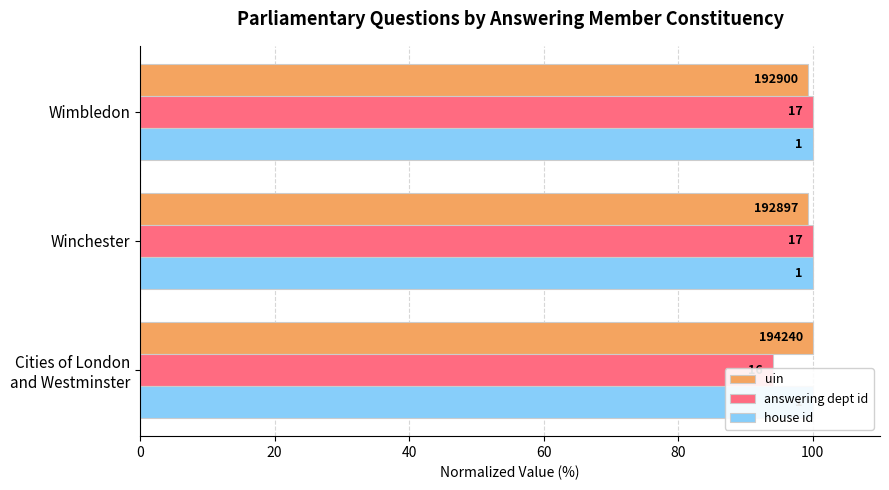

Which series has the largest total across all categories?

uin